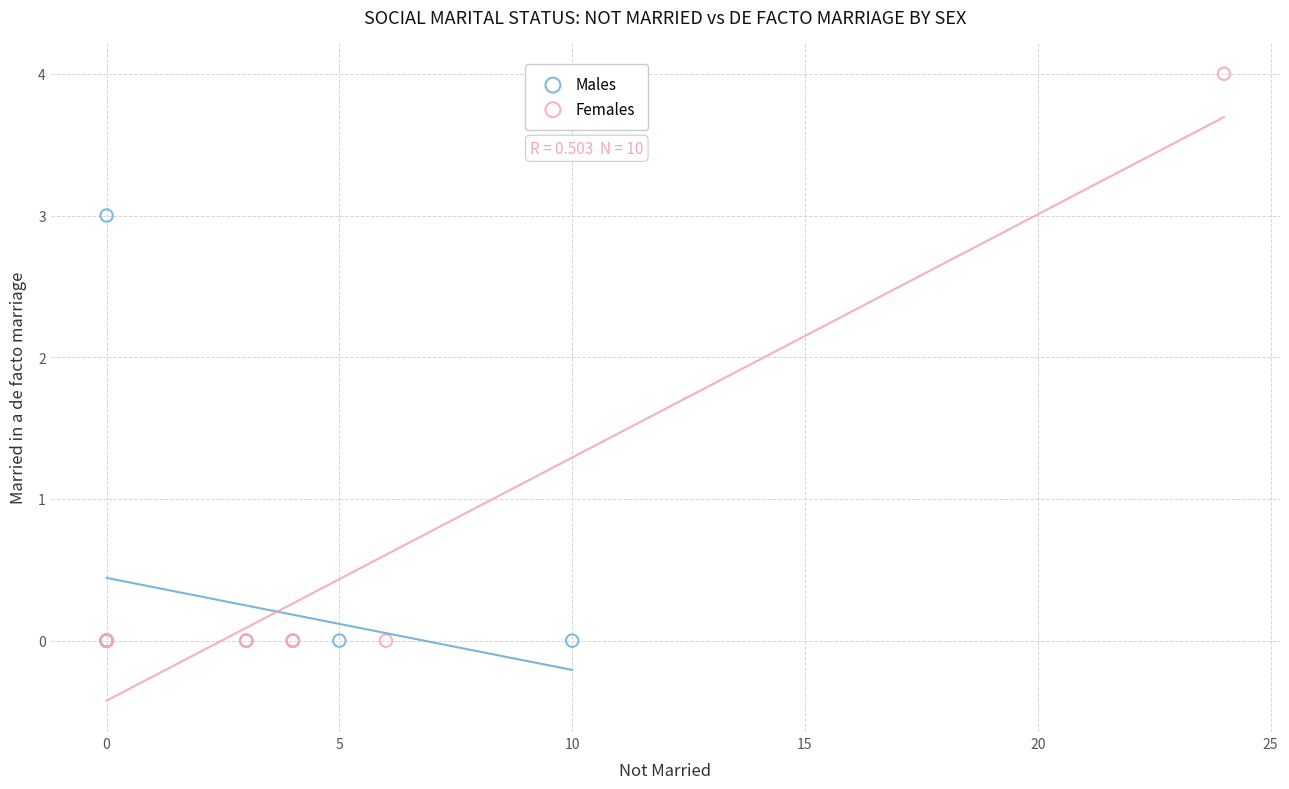

Which series has the largest Y range (max minus min)?

Females